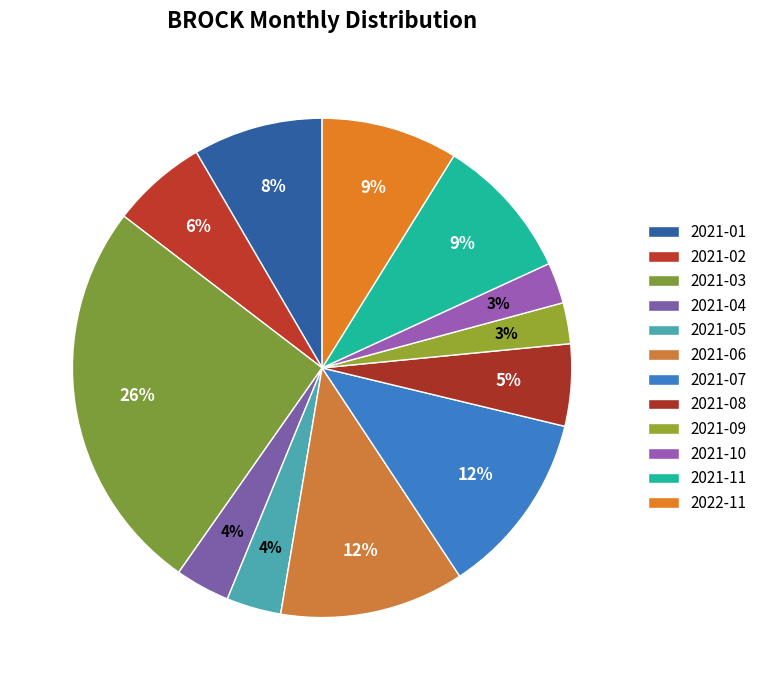

What is the change in value from 2021-01 to 2021-10?

-13